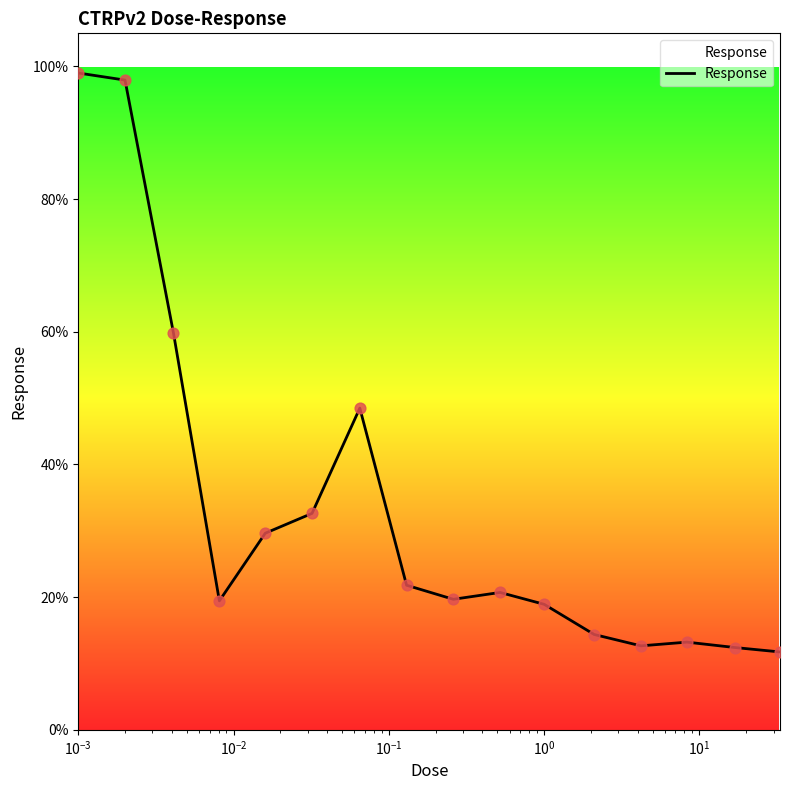

What is the greatest value displayed?

99.0